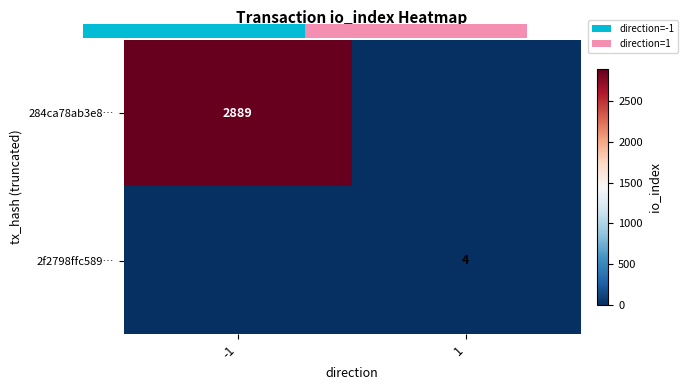

Is the value of 284ca78ab3e8… at -1 greater than the value of 2f2798ffc589… at -1?

Yes